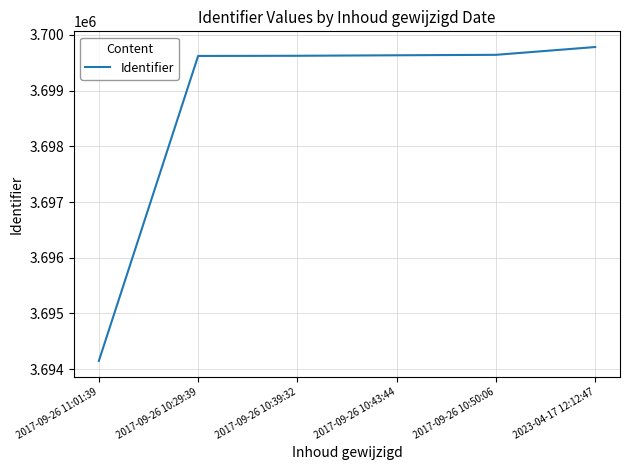

What is the minimum value shown in the chart?

3694148